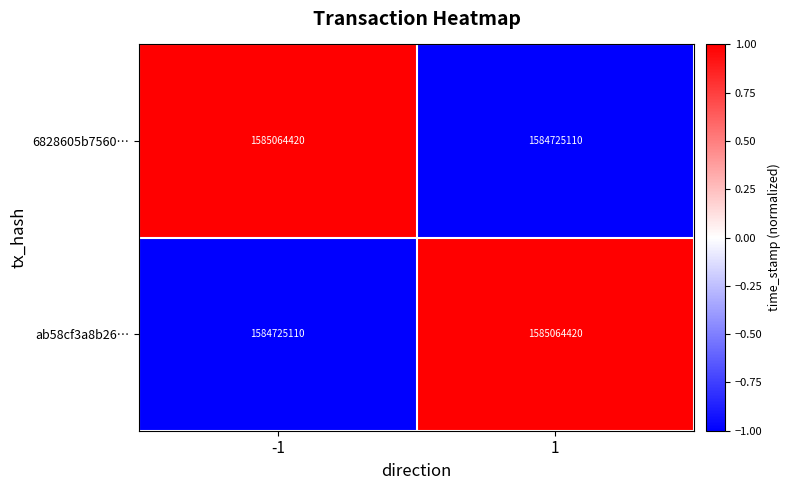

What is the total value across all series at -1?

3169789530